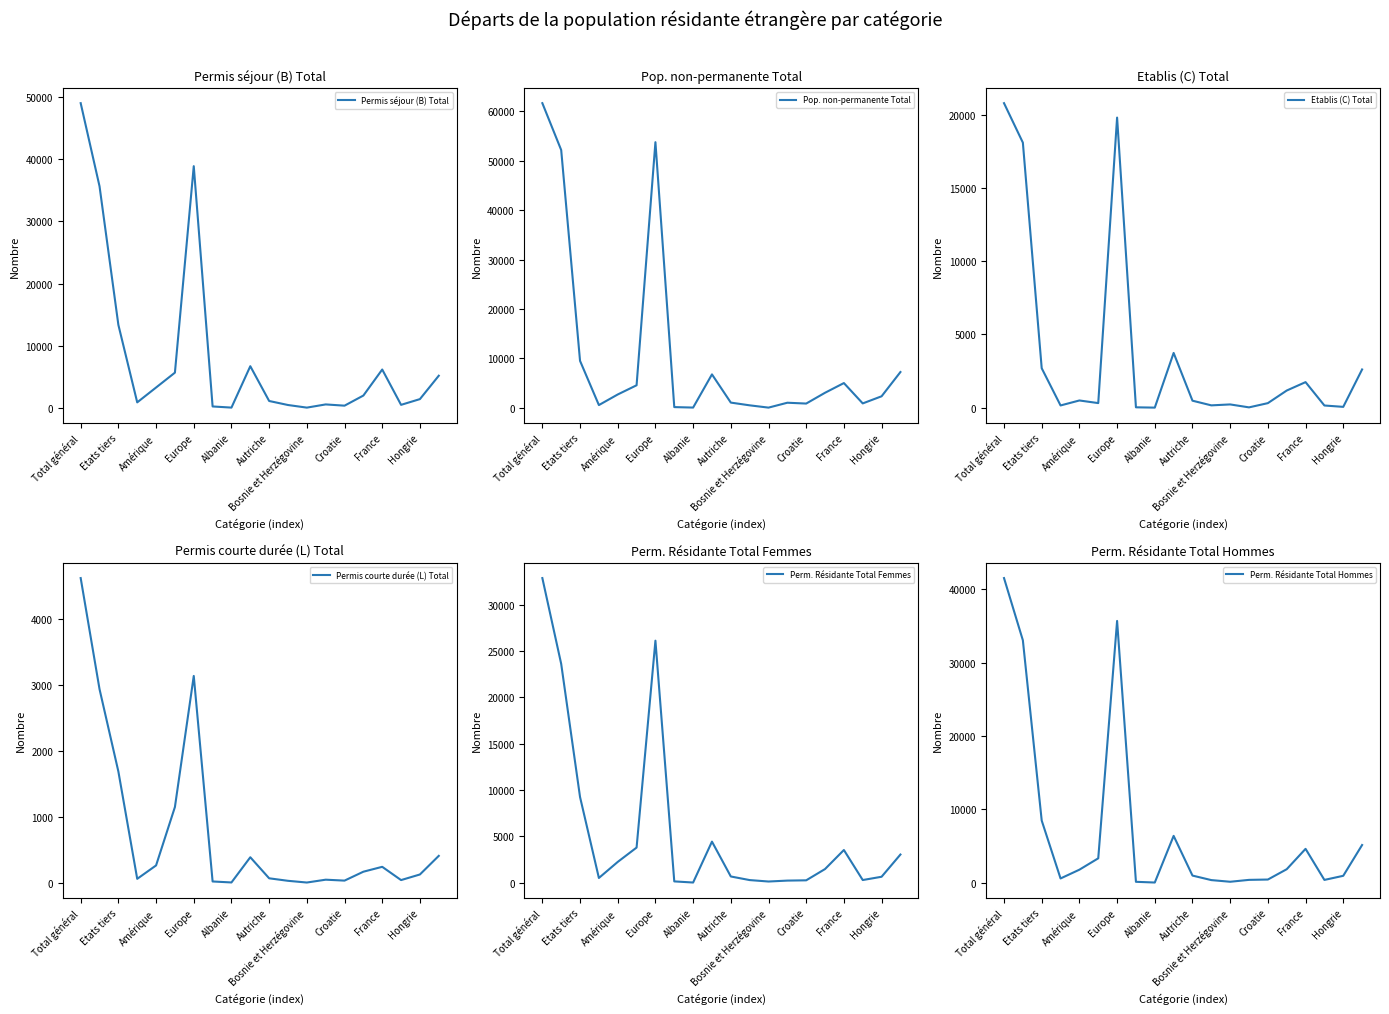

Is this an area chart (filled region under the line)?

No